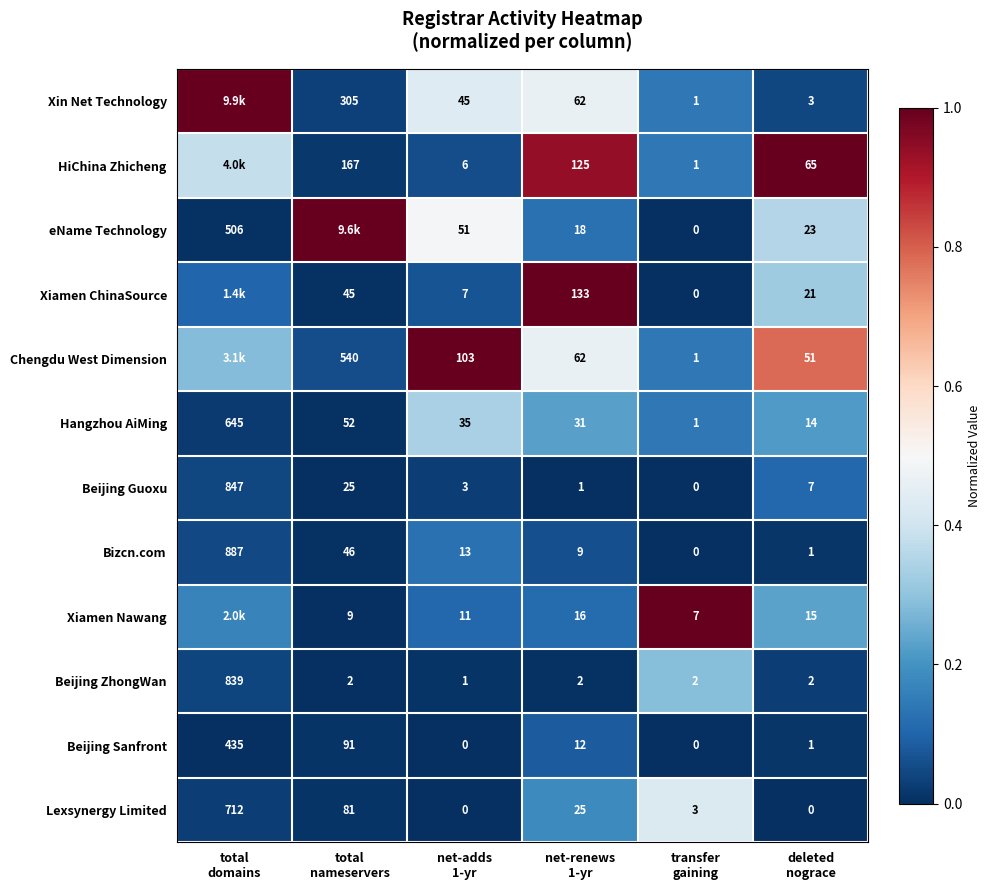

Which category has the highest value across all series?

total
domains